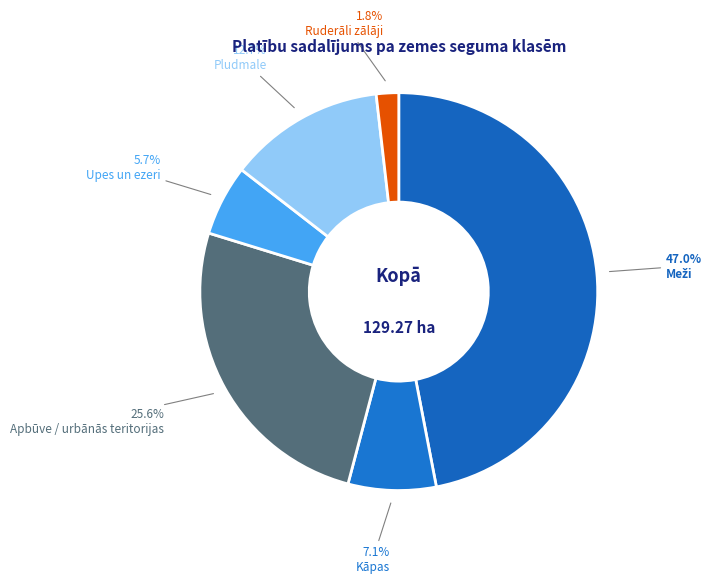

How many segments does this pie chart have?

6